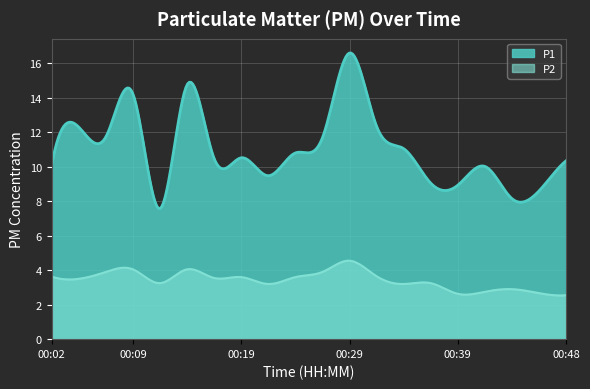

How many lines are shown in the chart?

2